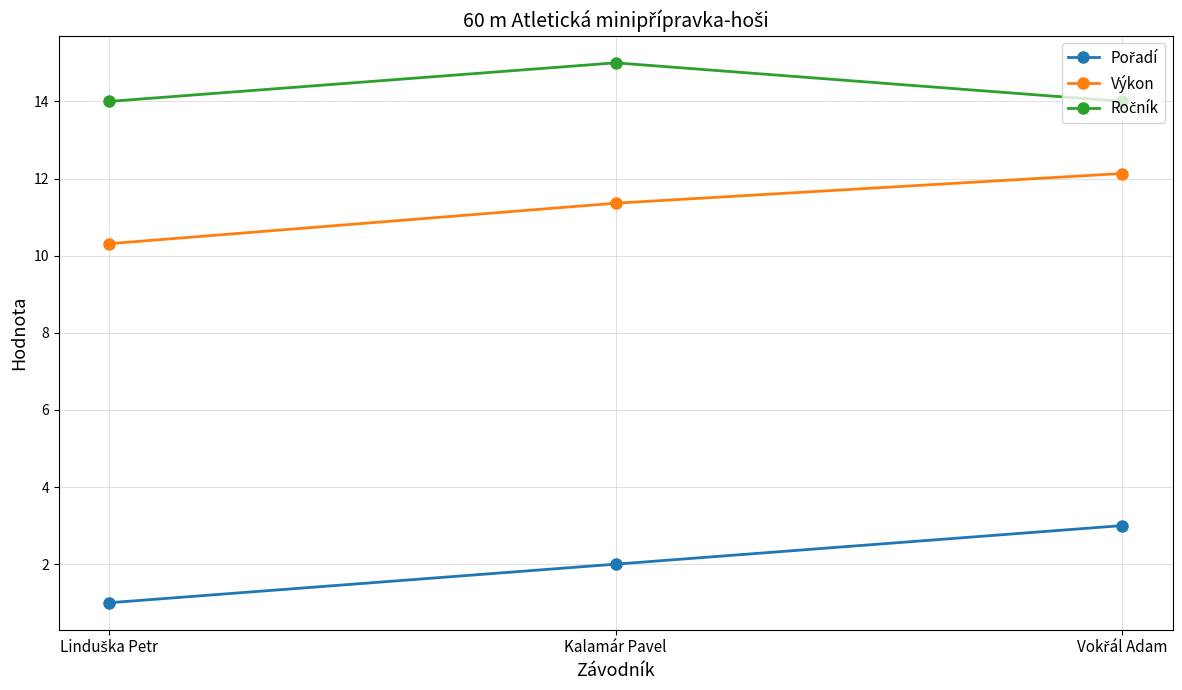

What is the label of the 2nd point from the left?

Kalamár Pavel